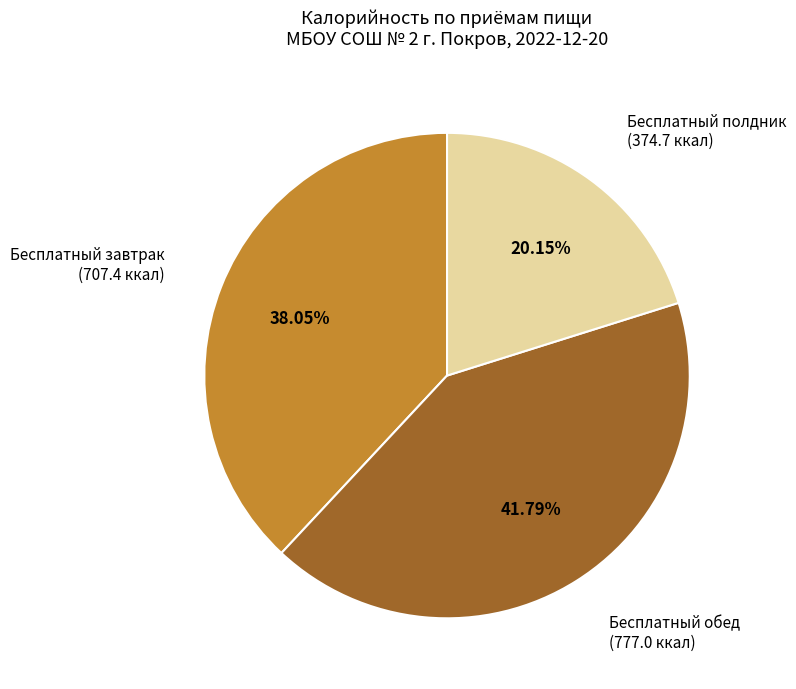

Is there a majority slice in this chart?

No